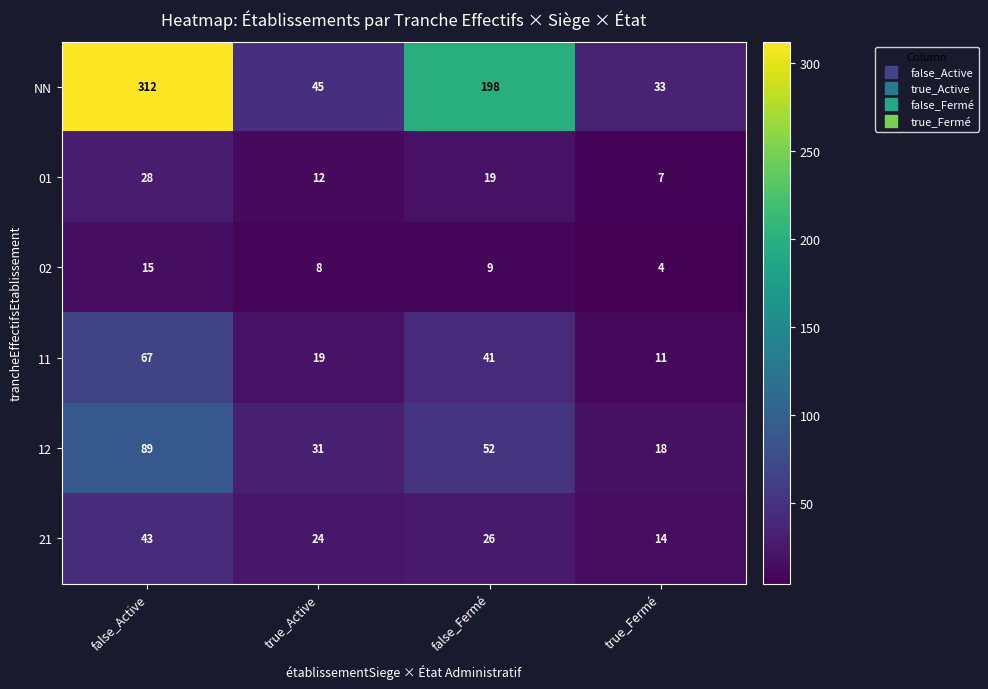

At which label does 01 first exceed 19?

false_Active